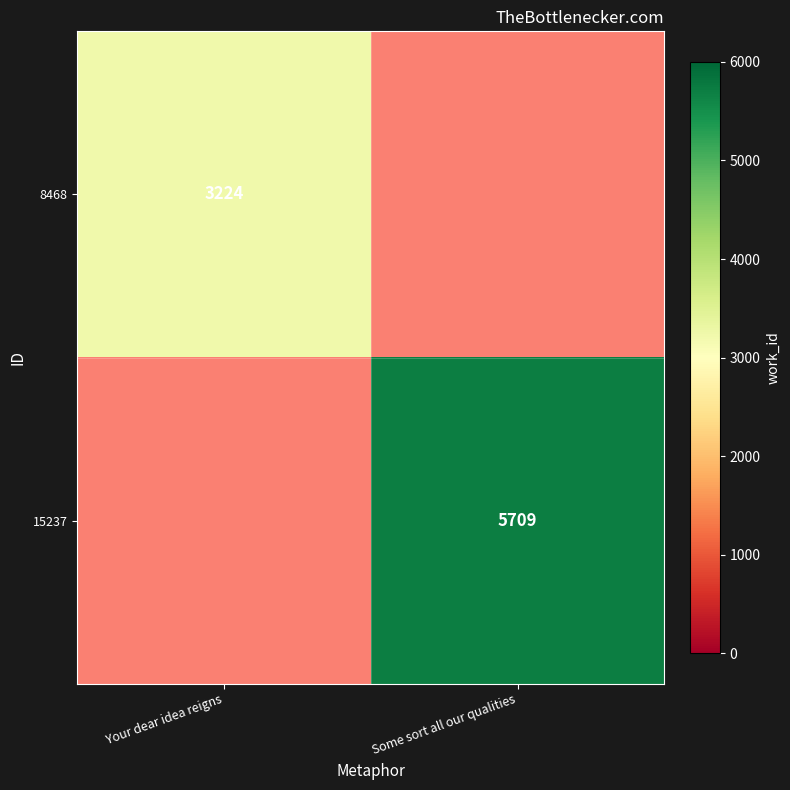

The 8468 series shows 3224 at Your dear idea reigns. True or false?

True